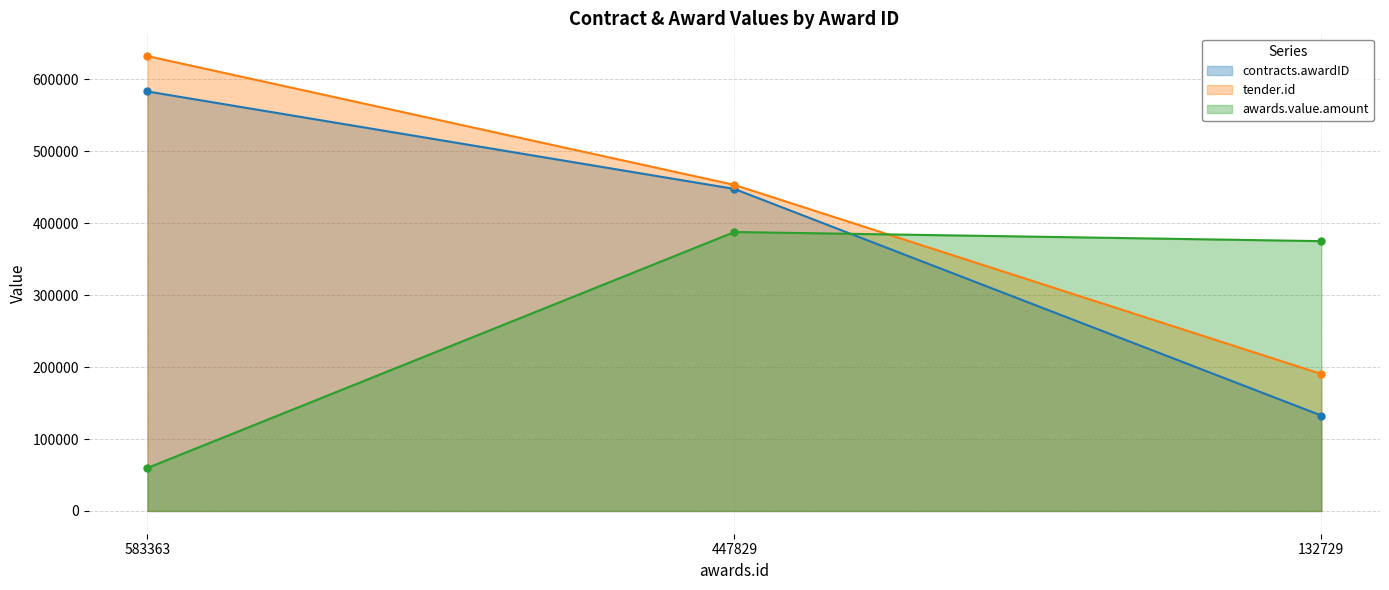

Reading left to right, what are all the values shown in this chart?

contracts.awardID: 583363=583363.0	447829=447829.0	132729=132729.0
tender.id: 583363=632567.0	447829=453446.0	132729=190509.0
awards.value.amount: 583363=59830.0	447829=387930.0	132729=375222.3